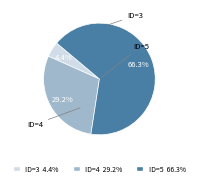

Is there any slice that represents more than half of the pie?

Yes